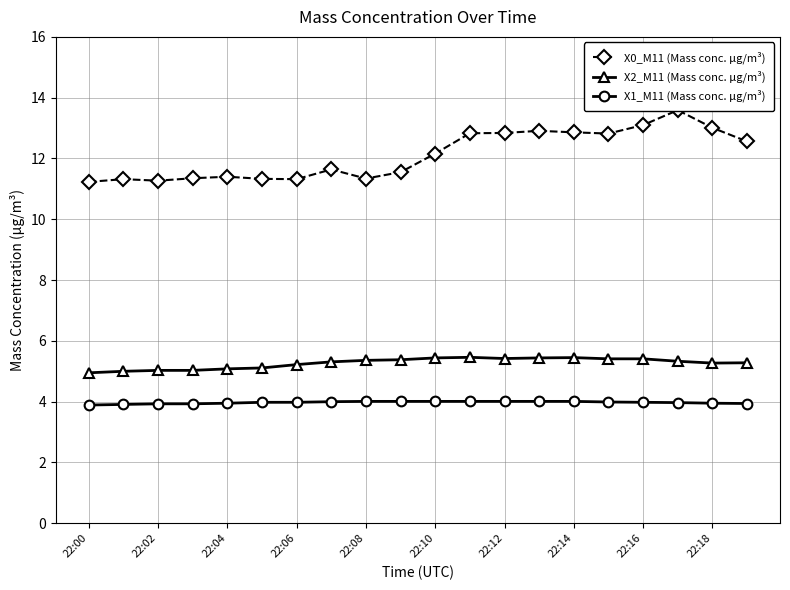

How many lines are shown in the chart?

3